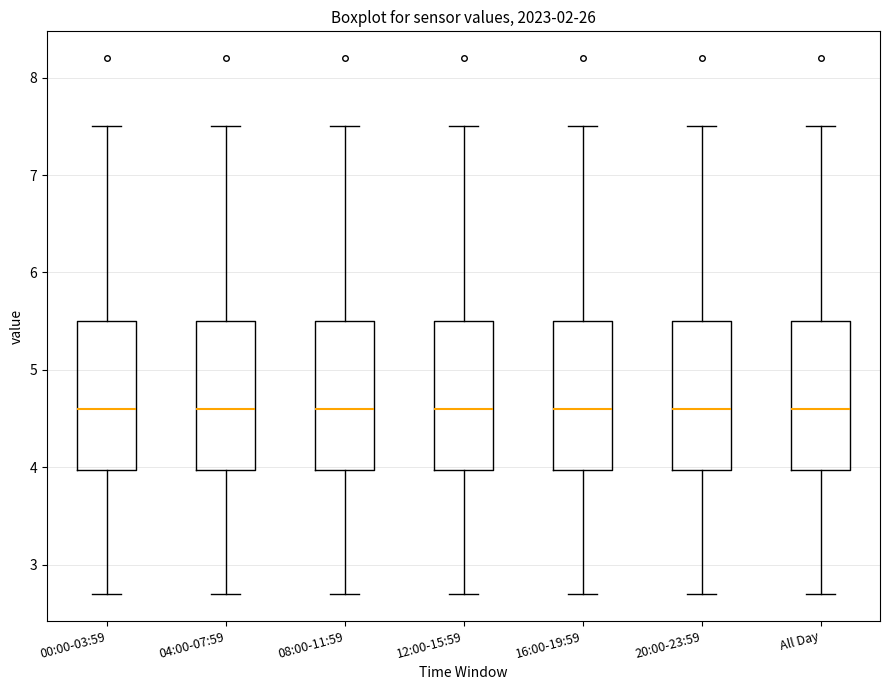

Reading left to right, transcribe this box plot: for each box, give where its median line is, the range the box spans, and where its two whiskers end, as read against the y-axis. The values are not printed on the chart, so give them approximately, as read against the axis.

00:00-03:59: median 4.6, box 4.0 to 5.5, whiskers 2.7 to 7.5
04:00-07:59: median 4.6, box 4.0 to 5.5, whiskers 2.7 to 7.5
08:00-11:59: median 4.6, box 4.0 to 5.5, whiskers 2.7 to 7.5
12:00-15:59: median 4.6, box 4.0 to 5.5, whiskers 2.7 to 7.5
16:00-19:59: median 4.6, box 4.0 to 5.5, whiskers 2.7 to 7.5
20:00-23:59: median 4.6, box 4.0 to 5.5, whiskers 2.7 to 7.5
All Day: median 4.6, box 4.0 to 5.5, whiskers 2.7 to 7.5